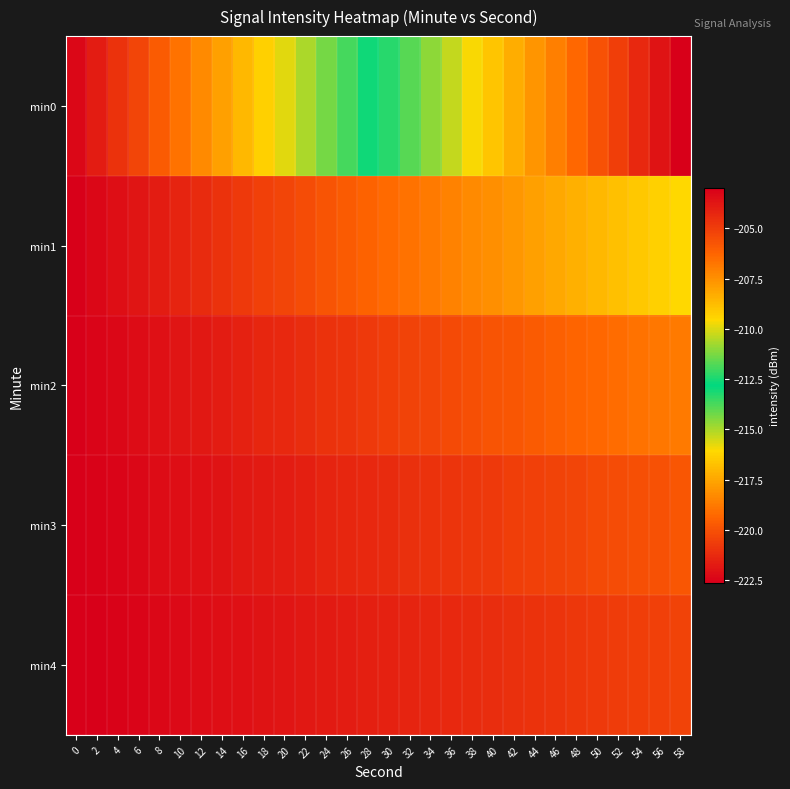

Reading left to right, list all the values displayed in this chart.

min0: 0=-222.3	2=-221.7	4=-221.0	6=-220.3	8=-219.7	10=-219.0	12=-218.3	14=-217.7	16=-217.0	18=-216.3	20=-215.7	22=-215.0	24=-214.3	26=-213.7	28=-213.0	30=-212.3	32=-211.7	34=-211.0	36=-210.3	38=-209.7	40=-209.0	42=-208.3	44=-207.7	46=-207.0	48=-206.3	50=-205.7	52=-205.0	54=-204.3	56=-203.7	58=-203.0
min1: 0=-222.6	2=-222.3	4=-222.1	6=-221.9	8=-221.7	10=-221.4	12=-221.2	14=-221.0	16=-220.8	18=-220.6	20=-220.3	22=-220.1	24=-219.9	26=-219.7	28=-219.4	30=-219.2	32=-219.0	34=-218.8	36=-218.6	38=-218.3	40=-218.1	42=-217.9	44=-217.7	46=-217.4	48=-217.2	50=-217.0	52=-216.8	54=-216.6	56=-216.3	58=-216.1
min2: 0=-222.6	2=-222.5	4=-222.3	6=-222.2	8=-222.1	10=-221.9	12=-221.8	14=-221.7	16=-221.5	18=-221.4	20=-221.3	22=-221.1	24=-221.0	26=-220.9	28=-220.7	30=-220.6	32=-220.5	34=-220.3	36=-220.2	38=-220.1	40=-219.9	42=-219.8	44=-219.7	46=-219.5	48=-219.4	50=-219.3	52=-219.1	54=-219.0	56=-218.9	58=-218.7
min3: 0=-222.6	2=-222.5	4=-222.4	6=-222.3	8=-222.2	10=-222.1	12=-222.0	14=-222.0	16=-221.9	18=-221.8	20=-221.7	22=-221.6	24=-221.5	26=-221.4	28=-221.3	30=-221.2	32=-221.1	34=-221.0	36=-220.9	38=-220.8	40=-220.7	42=-220.6	44=-220.5	46=-220.4	48=-220.3	50=-220.2	52=-220.1	54=-220.0	56=-220.0	58=-219.9
min4: 0=-222.6	2=-222.6	4=-222.5	6=-222.4	8=-222.3	10=-222.3	12=-222.2	14=-222.1	16=-222.0	18=-222.0	20=-221.9	22=-221.8	24=-221.7	26=-221.7	28=-221.6	30=-221.5	32=-221.4	34=-221.4	36=-221.3	38=-221.2	40=-221.1	42=-221.1	44=-221.0	46=-220.9	48=-220.9	50=-220.8	52=-220.7	54=-220.6	56=-220.6	58=-220.5